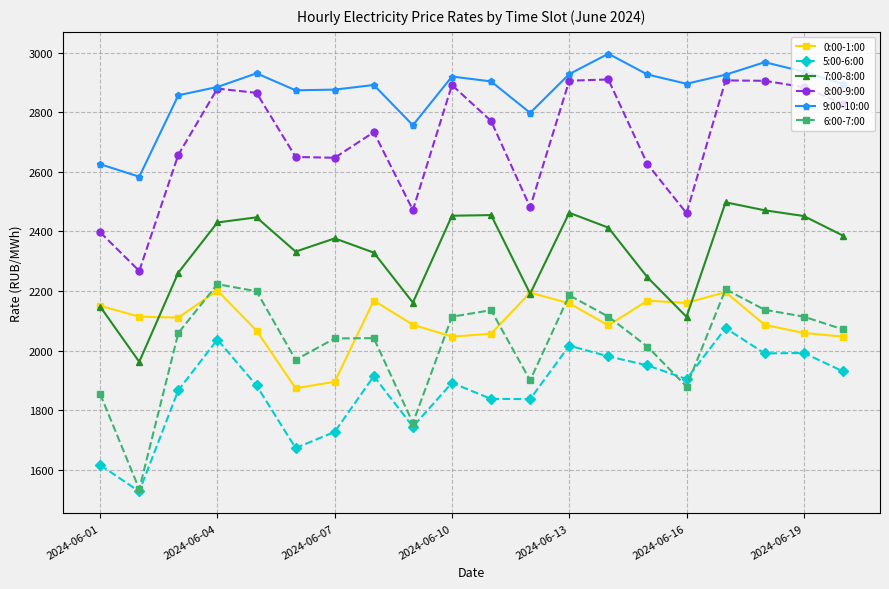

How many data points does each series have?

20